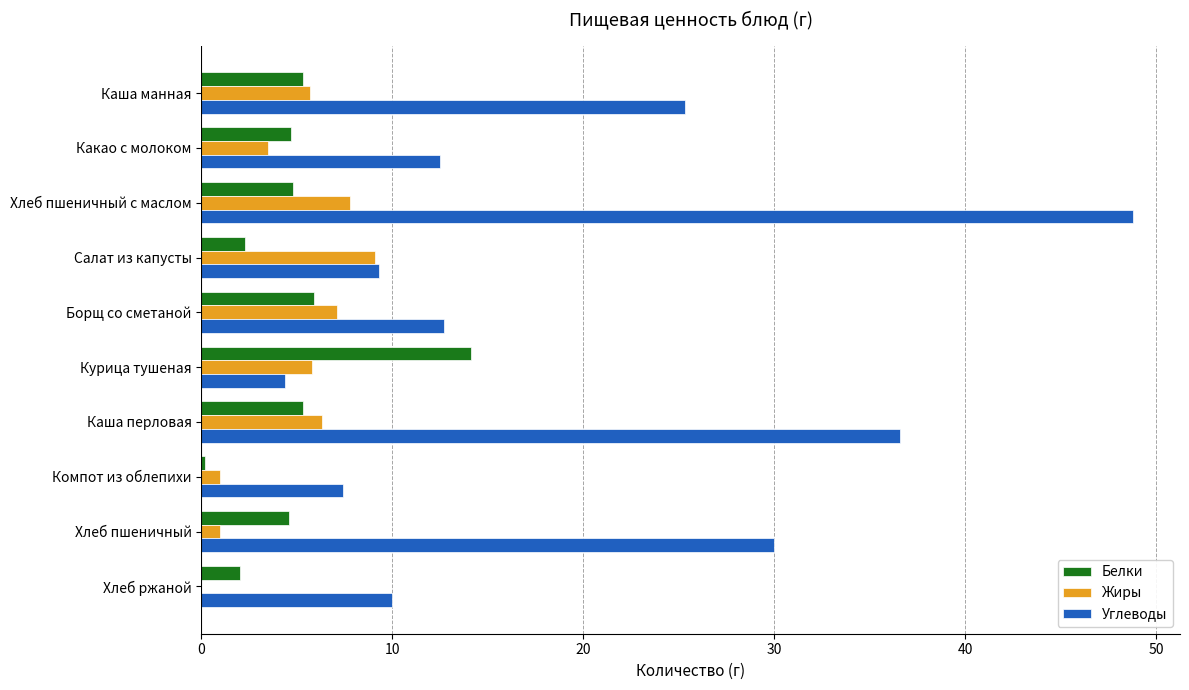

How many categories are shown in the chart?

10